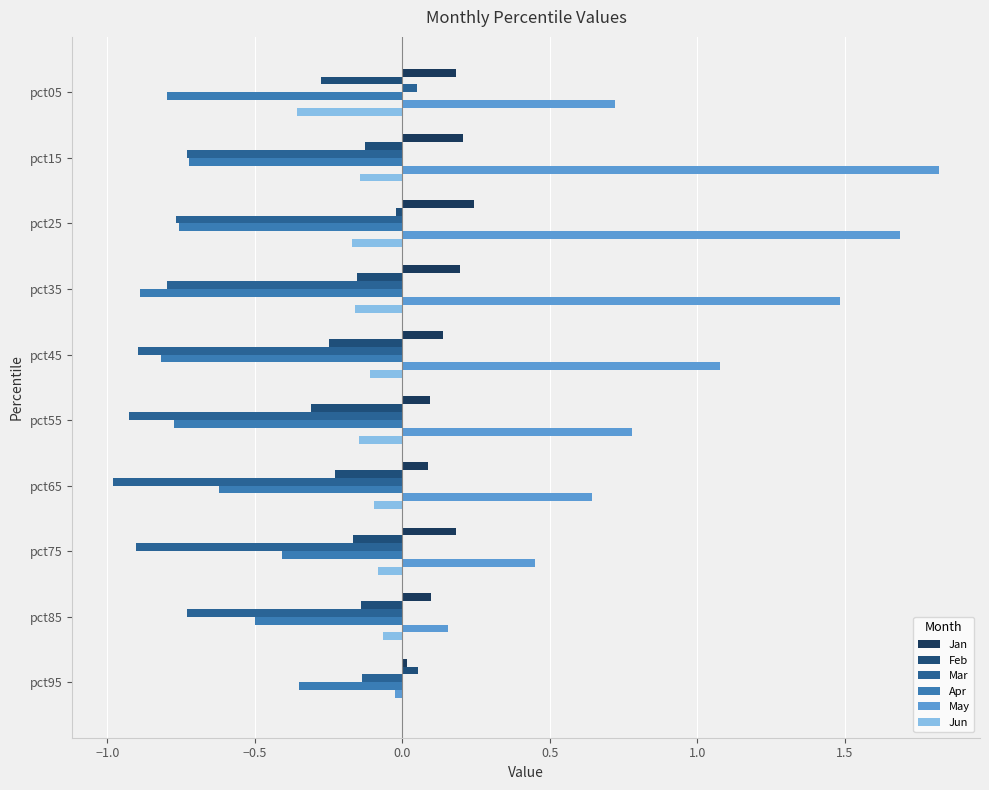

Which category has the highest value across all series?

pct15